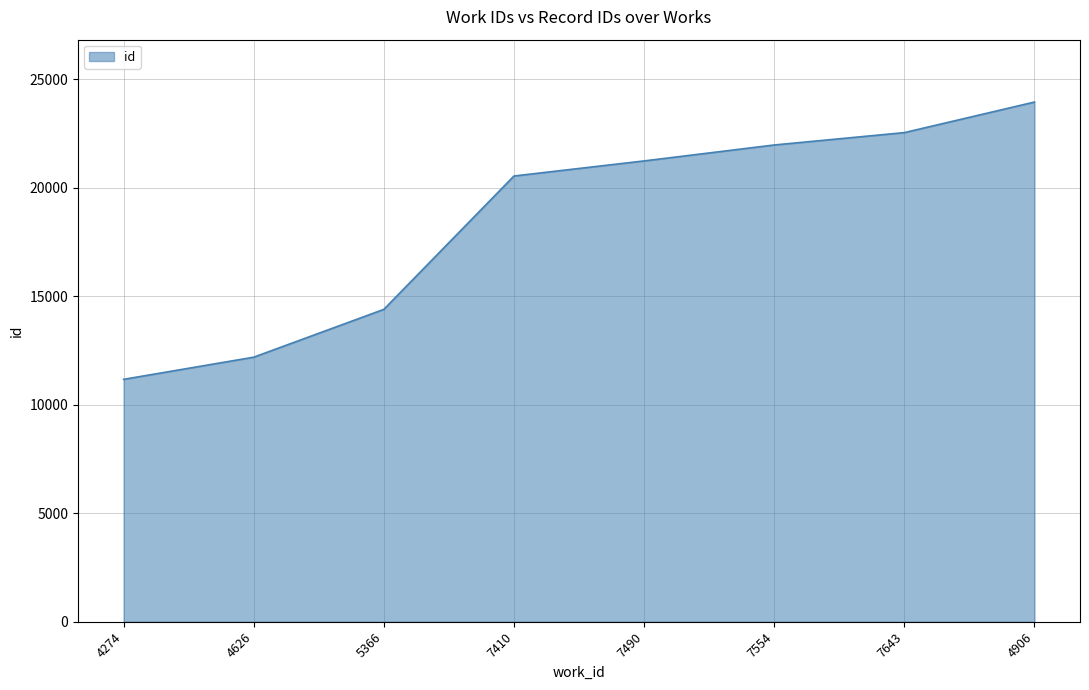

What is the approximate value at 7554?

21972